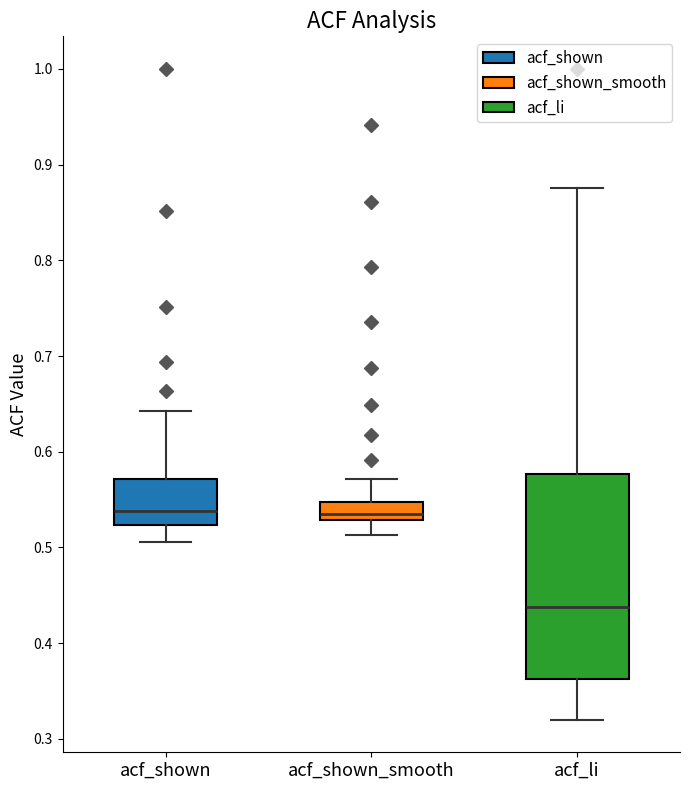

Where does the upper whisker of the box for acf_shown_smooth end on the y-axis? The values are not printed on the chart, so give them approximately, as read against the axis.

0.57